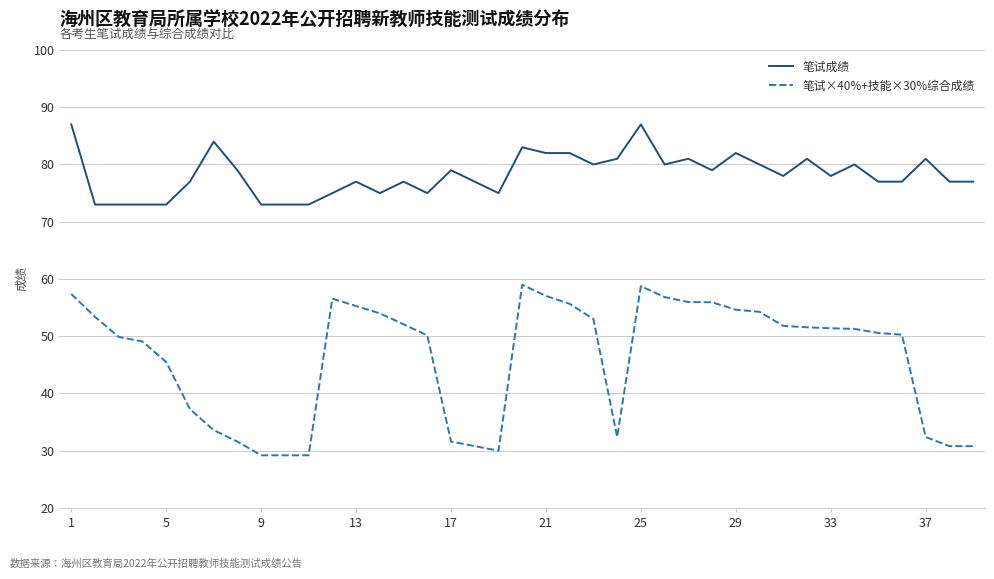

Which series has the largest total across all categories?

笔试成绩